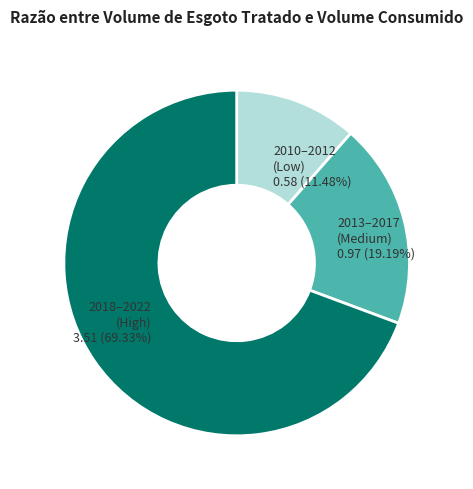

Rank the categories by value from lowest to highest.

2010–2012 (Low), 2013–2017 (Medium), 2018–2022 (High)